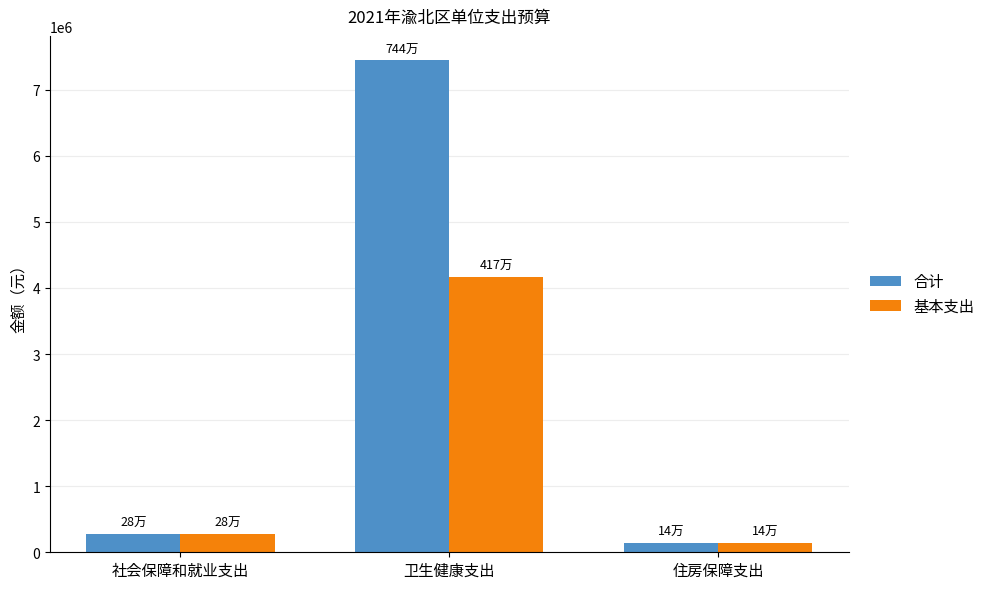

What position from the right is 住房保障支出?

1